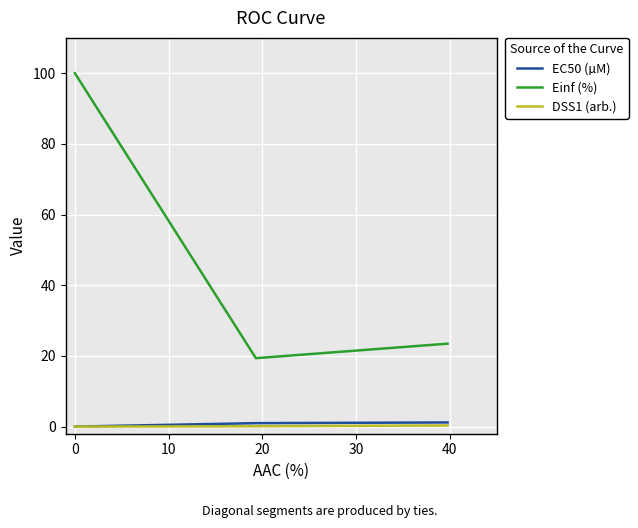

How many lines are shown in the chart?

3